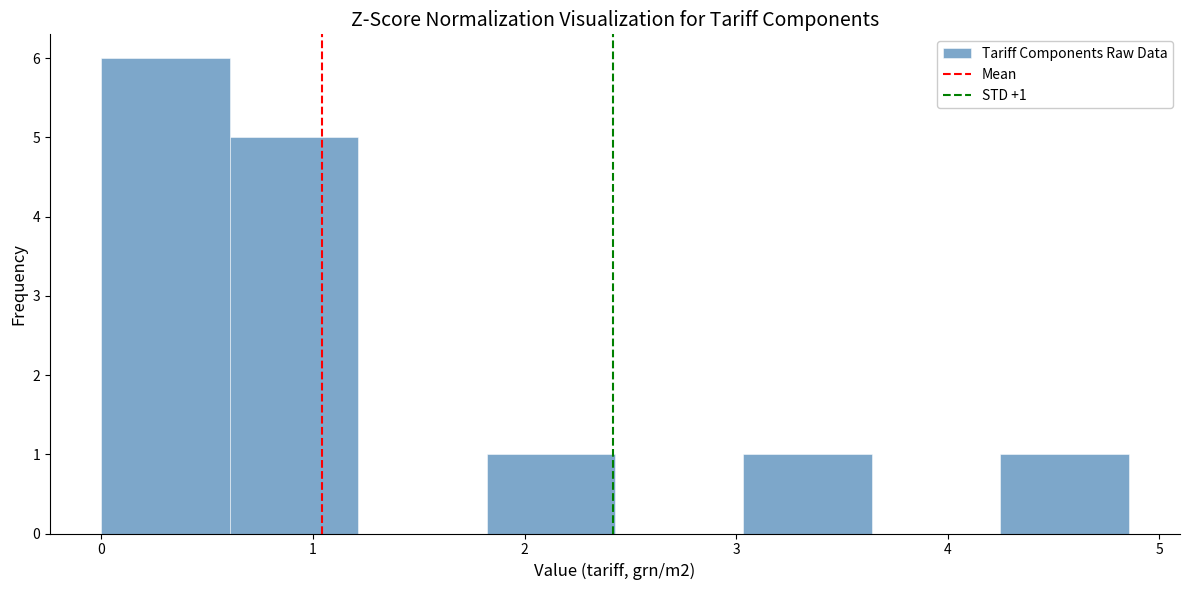

Which range on the x-axis has the tallest bar?

0.0 to 0.6